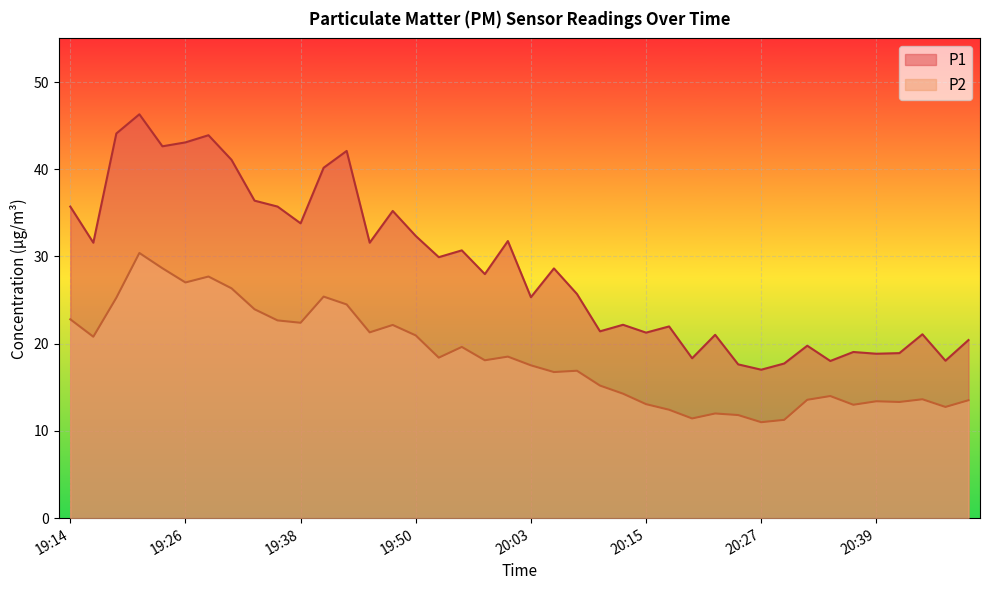

At which category does P1 reach its first local valley?

19:16